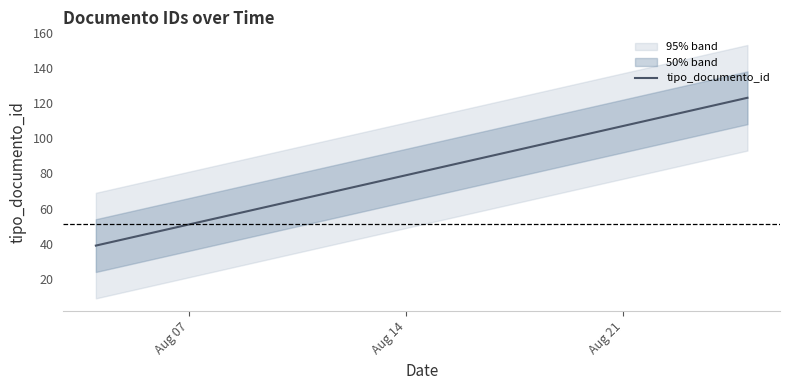

Where is the first local maximum?

2014-08-04